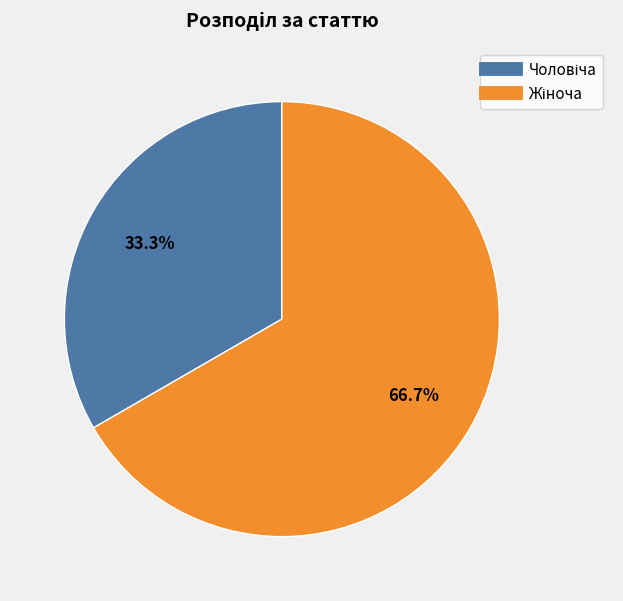

How many segments does this pie chart have?

2